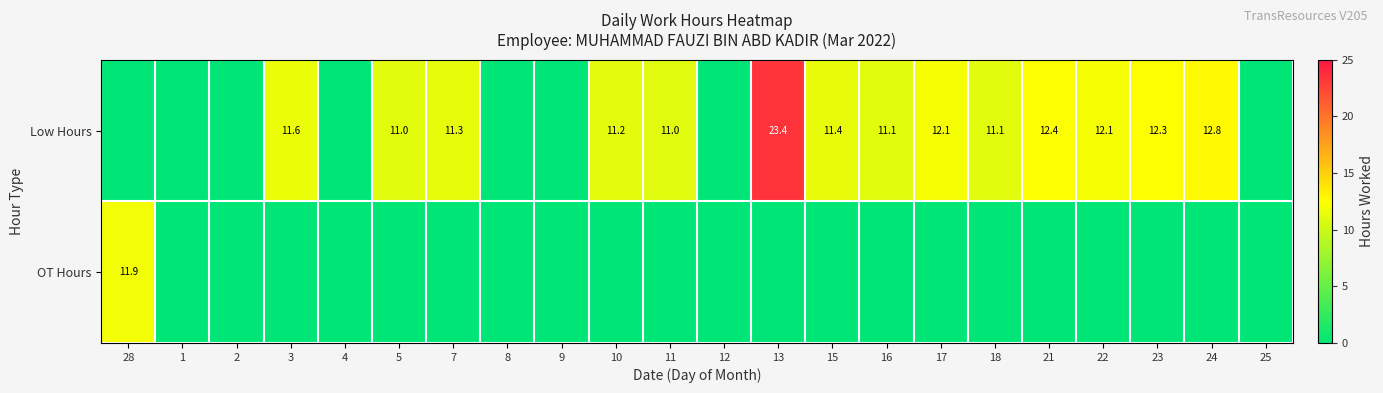

What is the difference between the Low Hours values at 21 and 3?

0.8